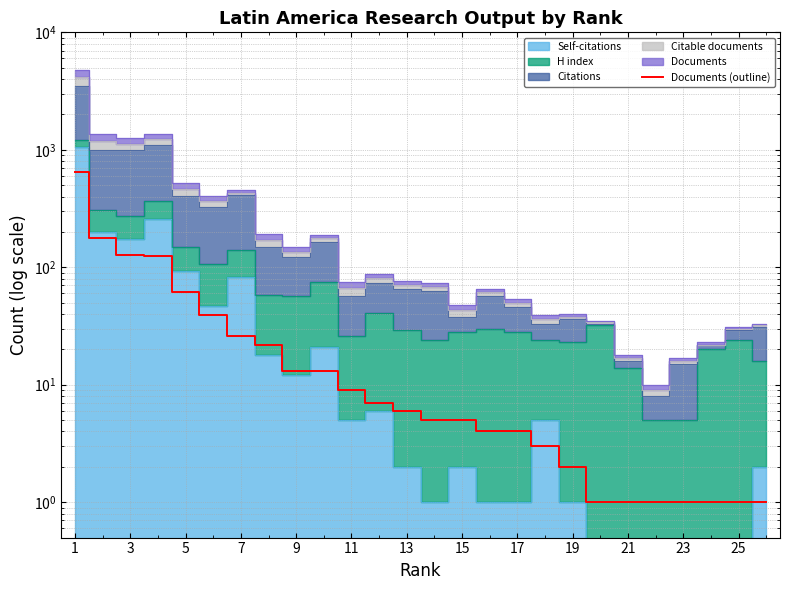

What is the smallest value displayed?

1